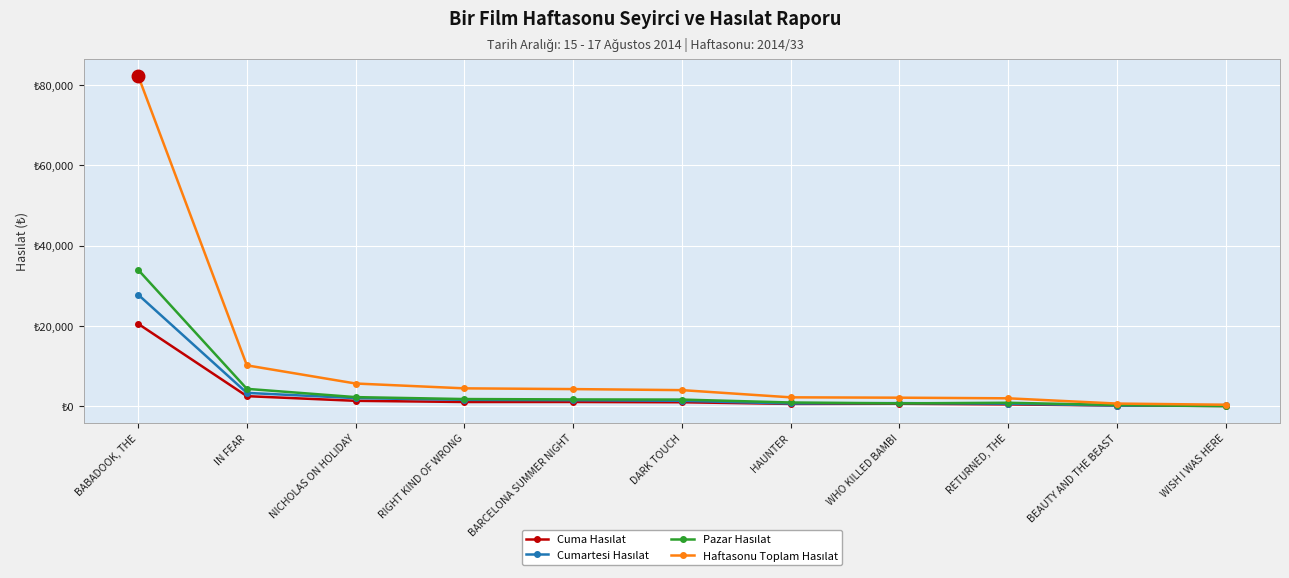

Reading left to right, list all the values displayed in this chart.

Cuma Hasılat: 20524.0	2517.5	1354.5	1061.5	1067.0	995.9	589.5	624.0	461.0	189.0	80.0
Cumartesi Hasılat: 27779.5	3329.0	2030.5	1601.0	1502.0	1355.9	692.0	786.0	647.5	174.0	276.0
Pazar Hasılat: 33962.0	4333.0	2276.0	1796.0	1704.5	1664.8	941.0	726.0	871.5	311.0	24.0
Haftasonu Toplam Hasılat: 82265.5	10179.5	5661.0	4458.5	4273.5	4016.7	2222.5	2136.0	1980.0	674.0	380.0